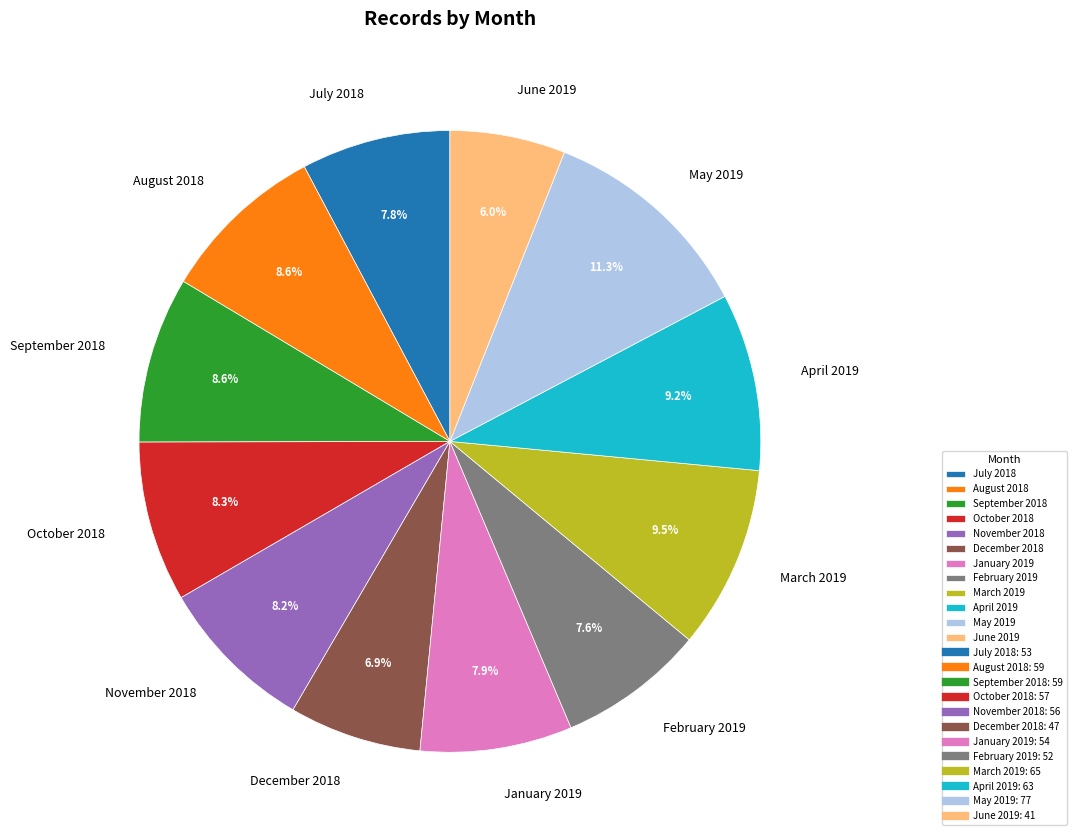

Combined, do March 2019 and October 2018 account for over 50%?

No